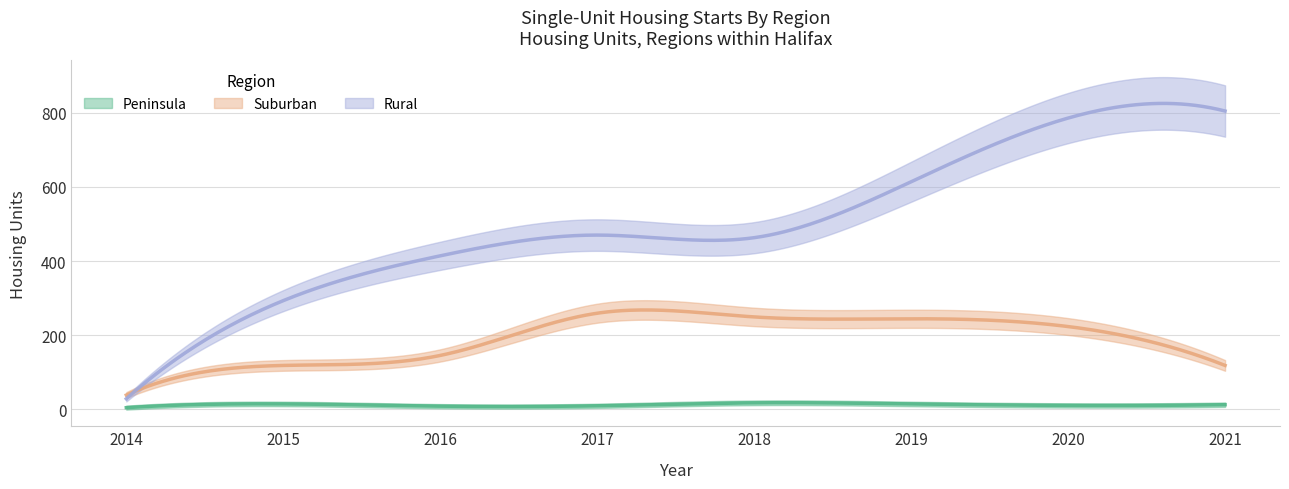

Is the value of Suburban at 2017 greater than the value of Rural at 2017?

No